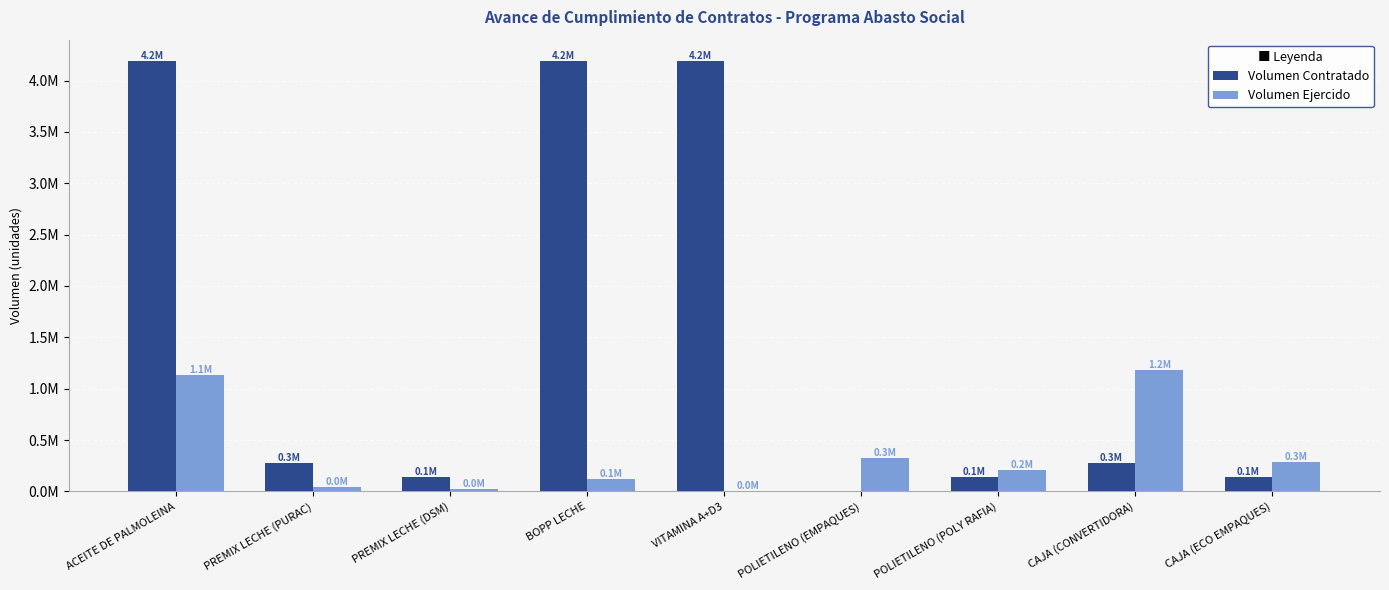

Which series has the widest spread of values?

Volumen Contratado